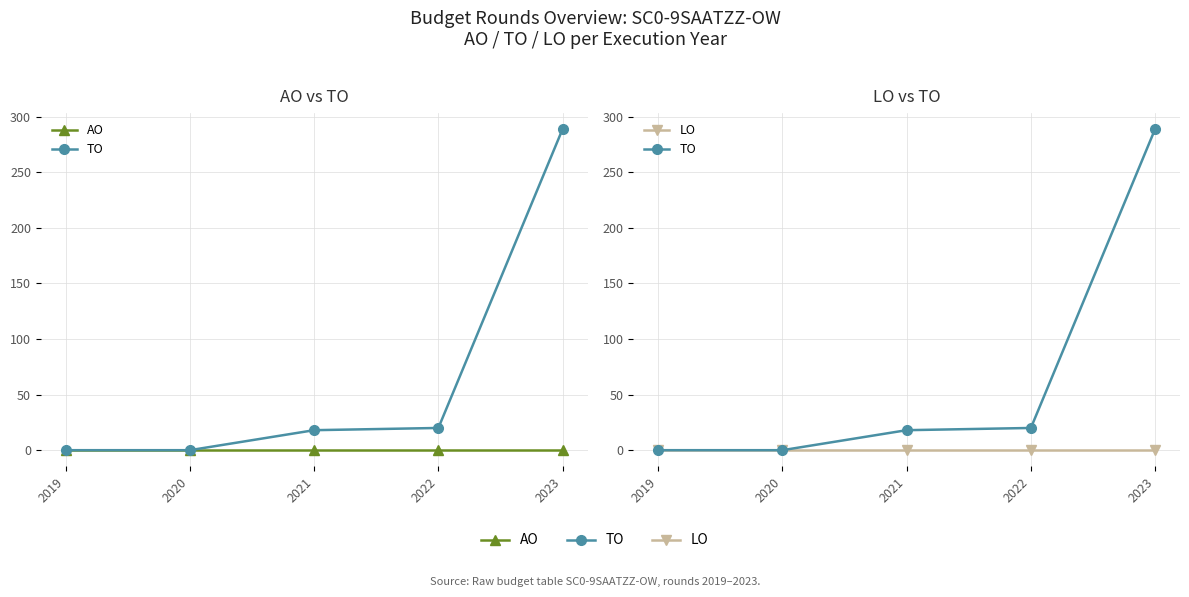

At which label does LO reach its minimum?

2019